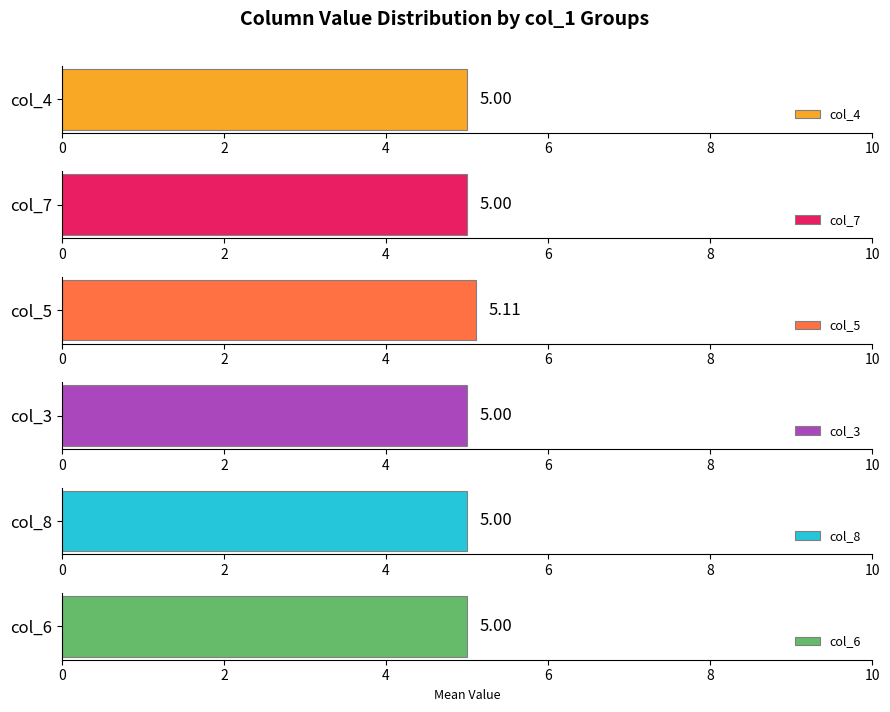

Which series has the widest spread of values?

col_4